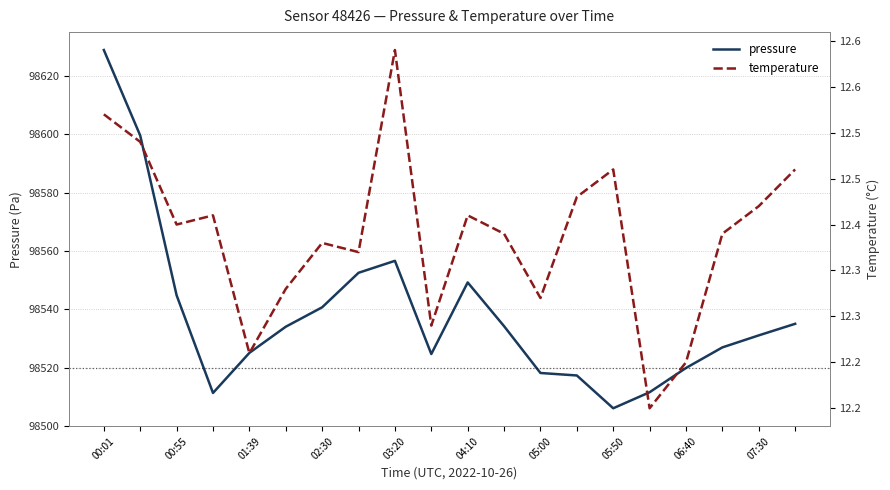

What are all the series names shown in the legend?

pressure, temperature